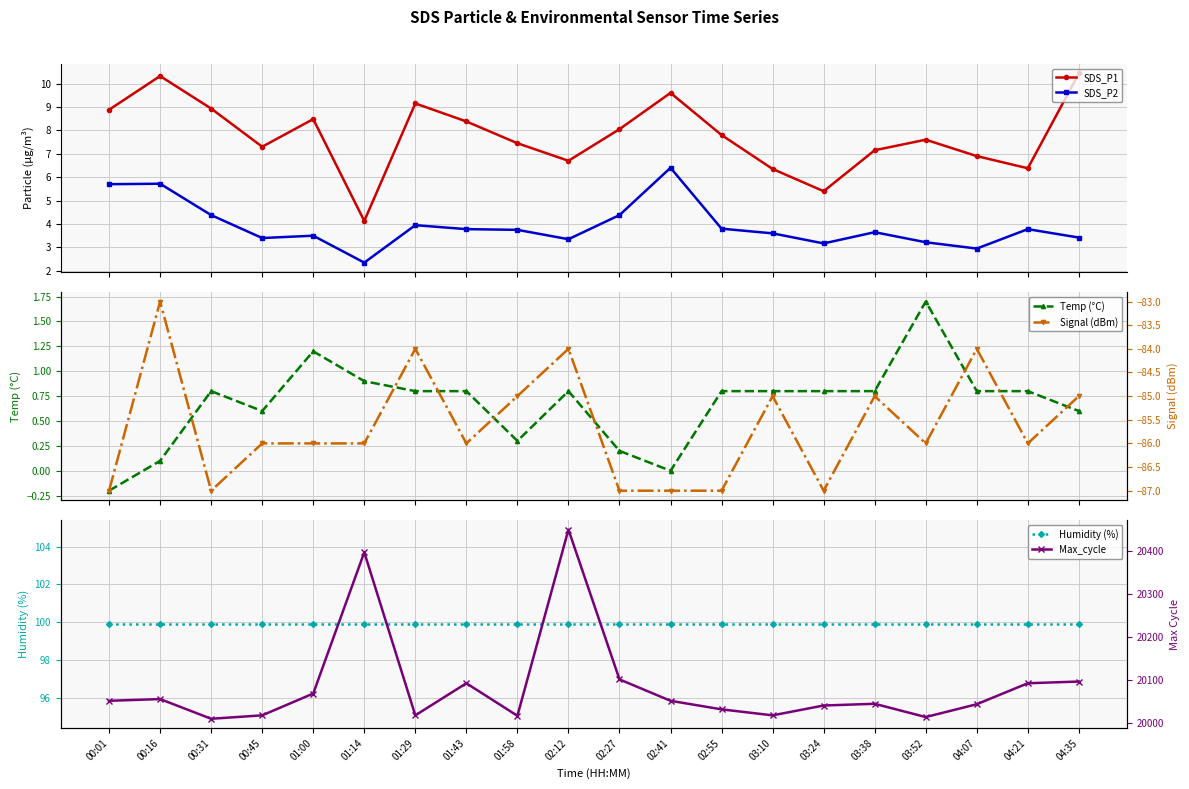

Where does the SDS_P1 series first go above 7?

00:01